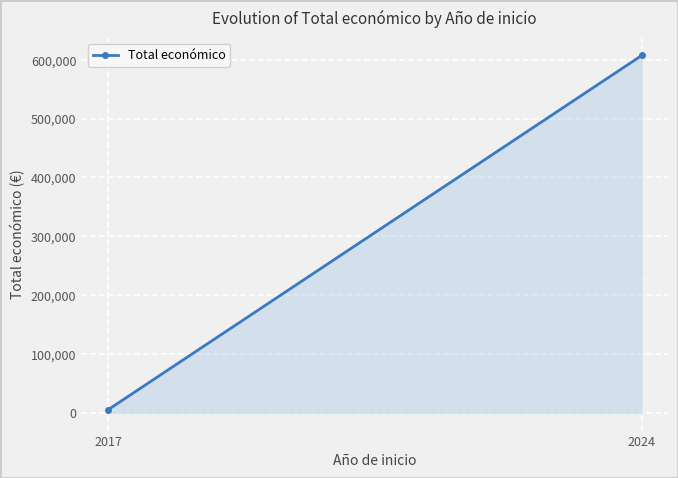

What is the value of the 1st point from the left?

4933.3